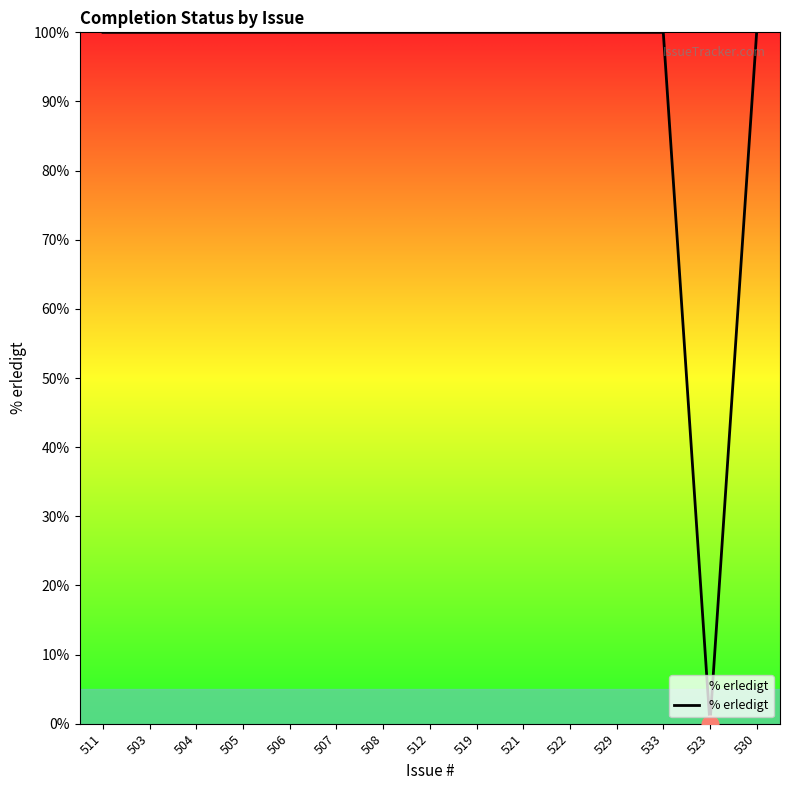

Reading right to left, what are all the values shown in this chart?

530=100	523=0	533=100	529=100	522=100	521=100	519=100	512=100	508=100	507=100	506=100	505=100	504=100	503=100	511=100